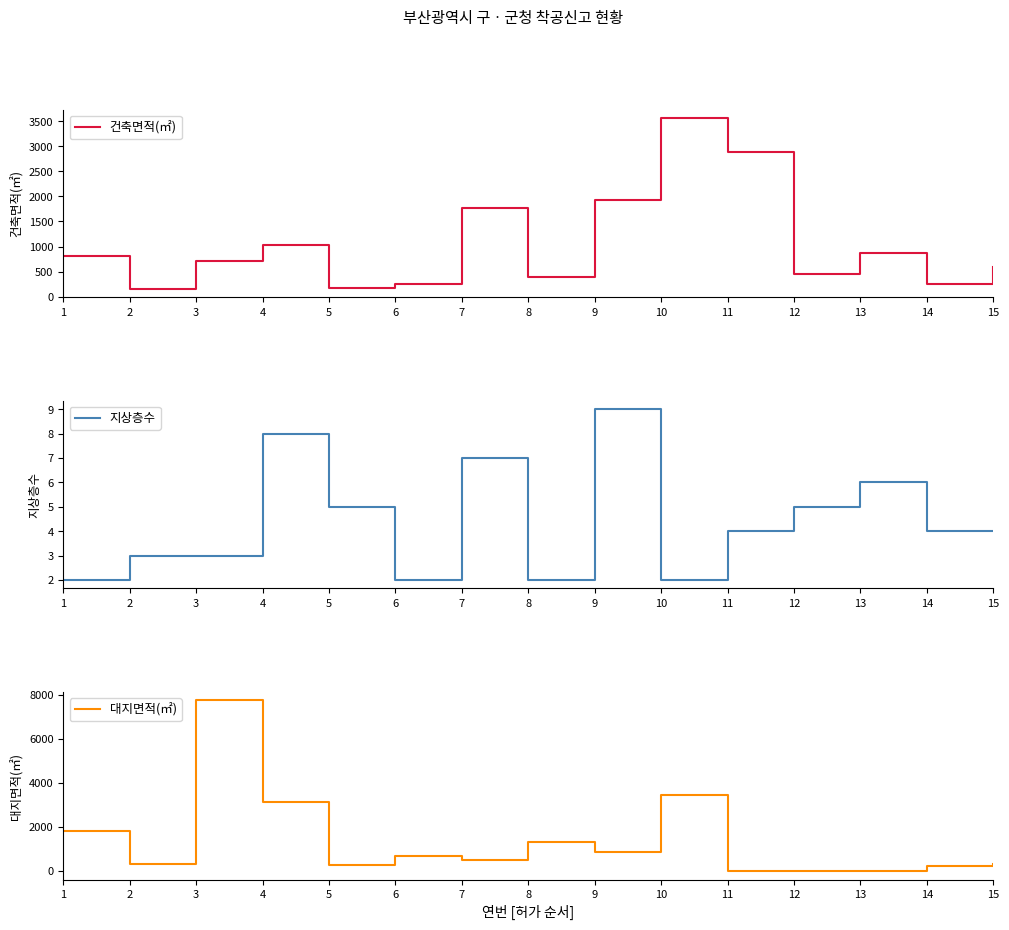

How many interior local peaks does the 대지면적(㎡) series have?

4